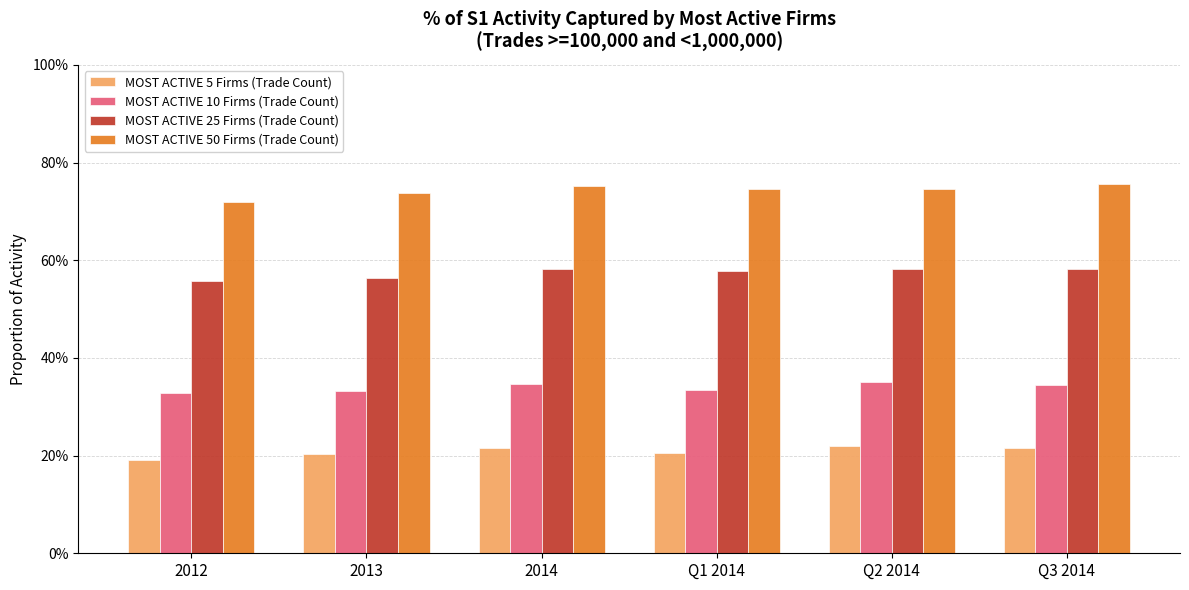

What is the value of the MOST ACTIVE 5 Firms (Trade Count) bar at the 5th from the left?

0.2